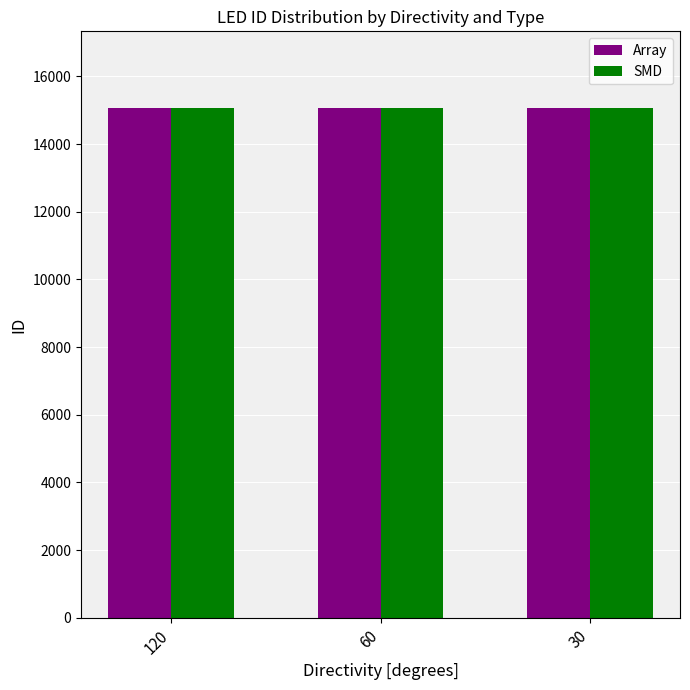

True or false: Array has a value of 15070 at 120.

True